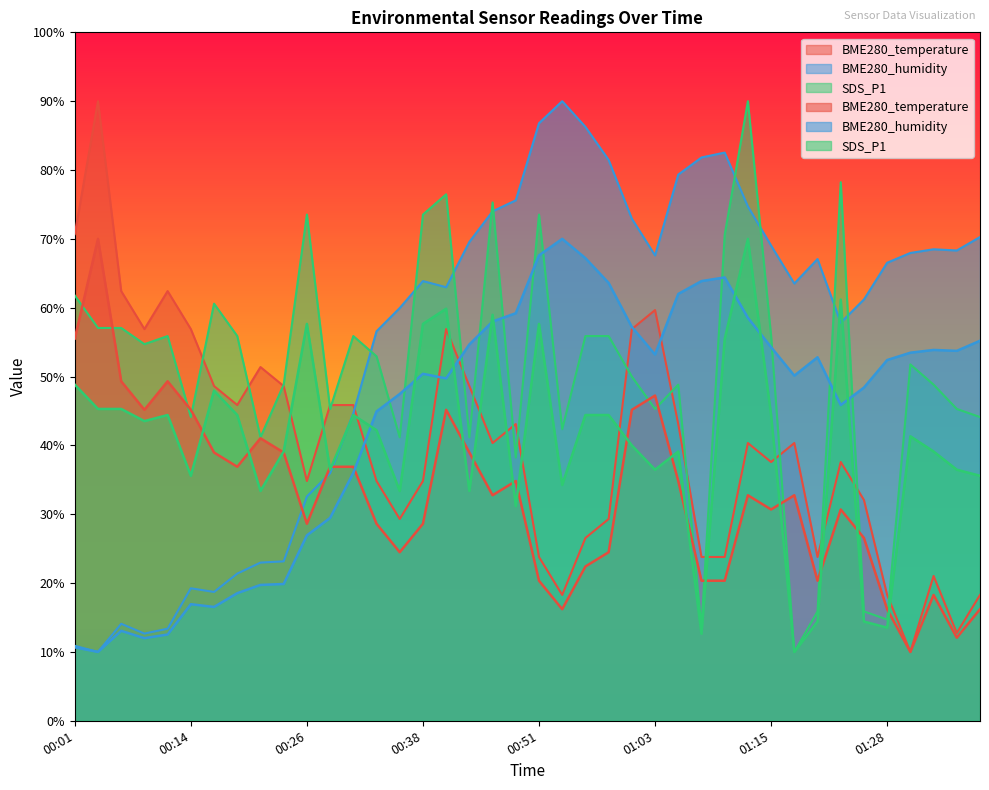

At which label is BME280_temperature closest to 50?

00:16